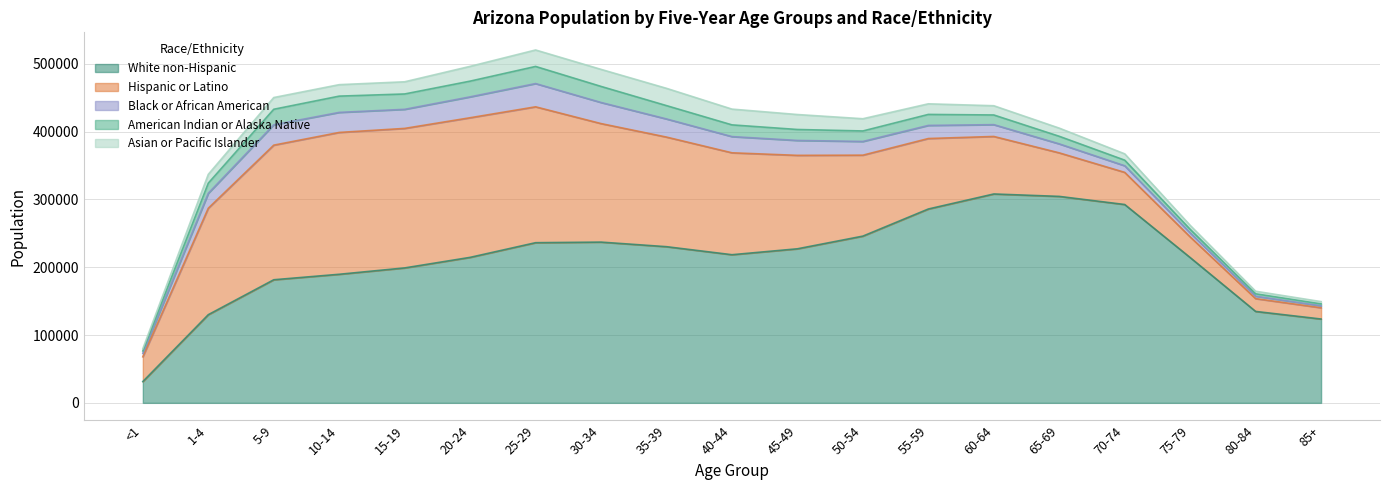

List the series in order of their peak value, highest first.

White non-Hispanic, Hispanic or Latino, Black or African American, Asian or Pacific Islander, American Indian or Alaska Native